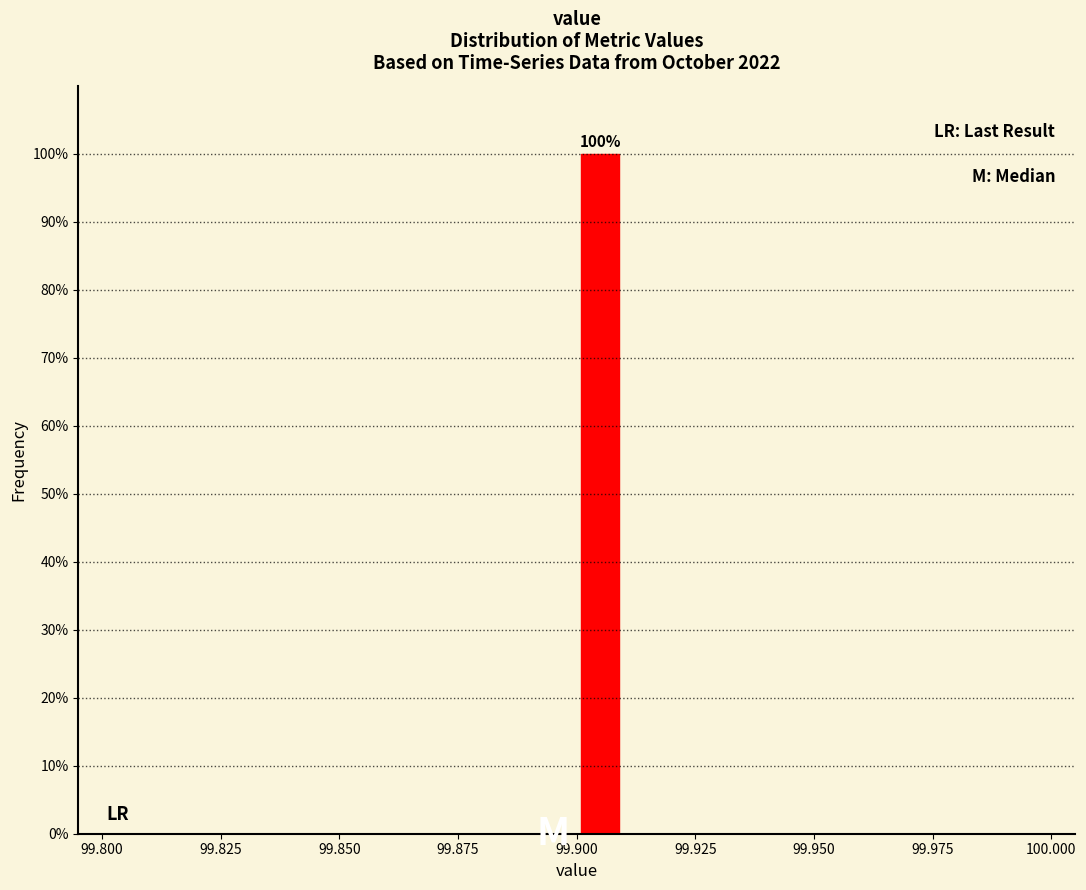

Read against the x-axis, roughly where is the centre of the tallest bar?

99.905